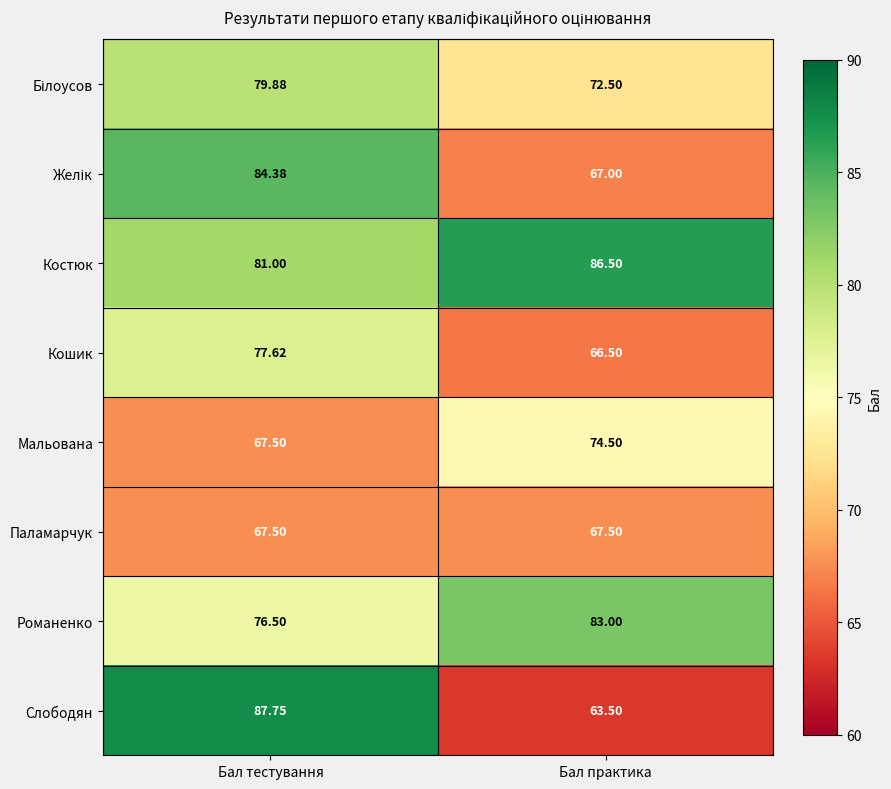

Which series has the largest range (max minus min)?

Слободян